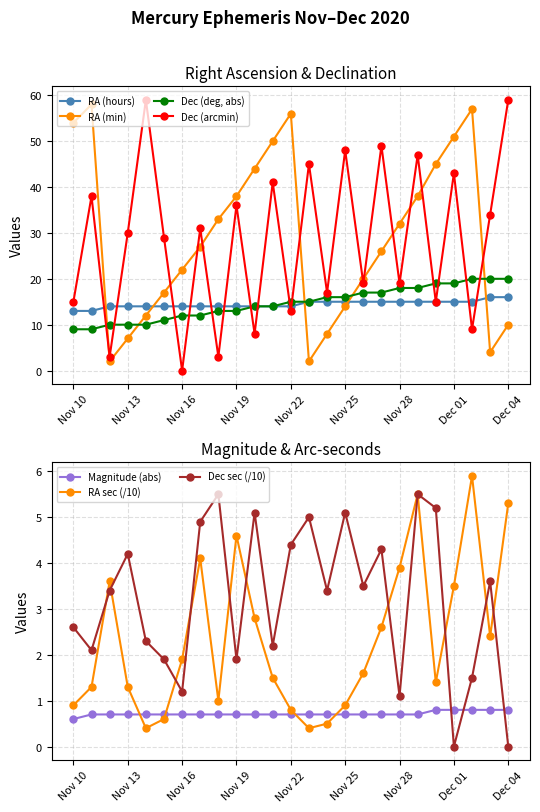

After their last crossing, which series has the higher values: Dec (arcmin) or Dec (deg)?

Dec (arcmin)